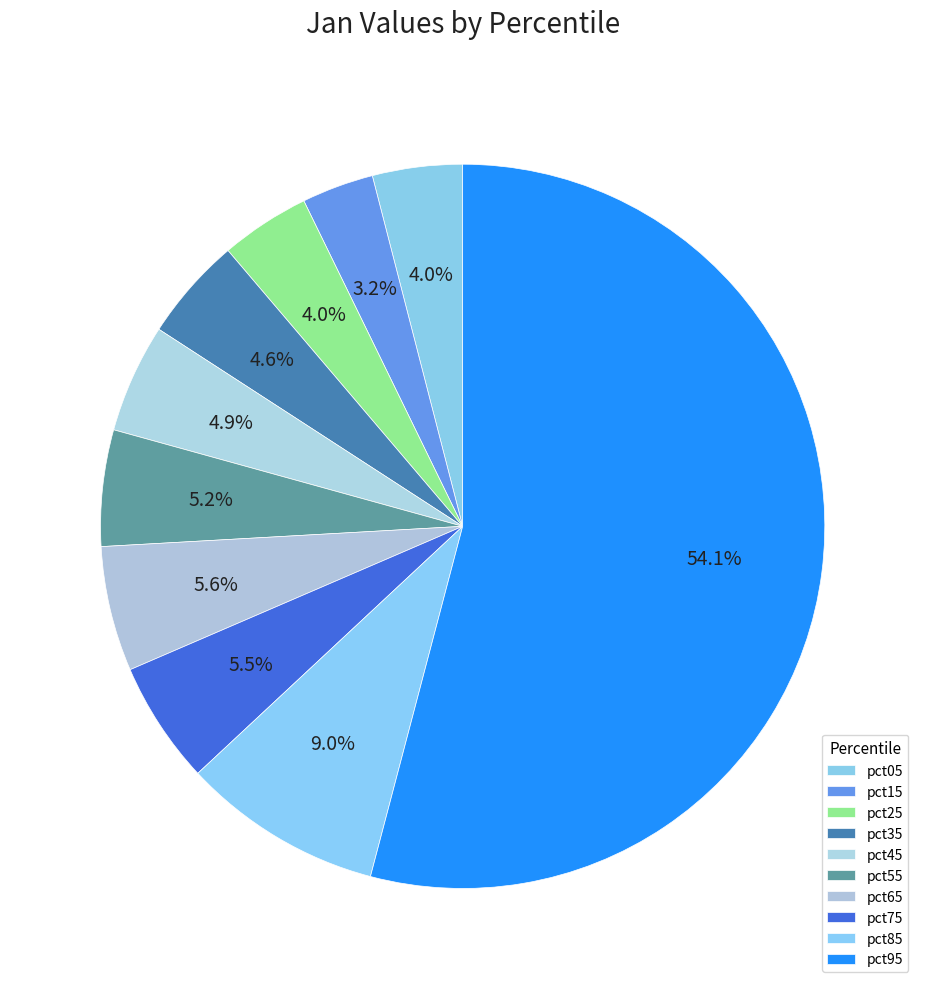

Which category has the smallest portion of the pie?

pct15